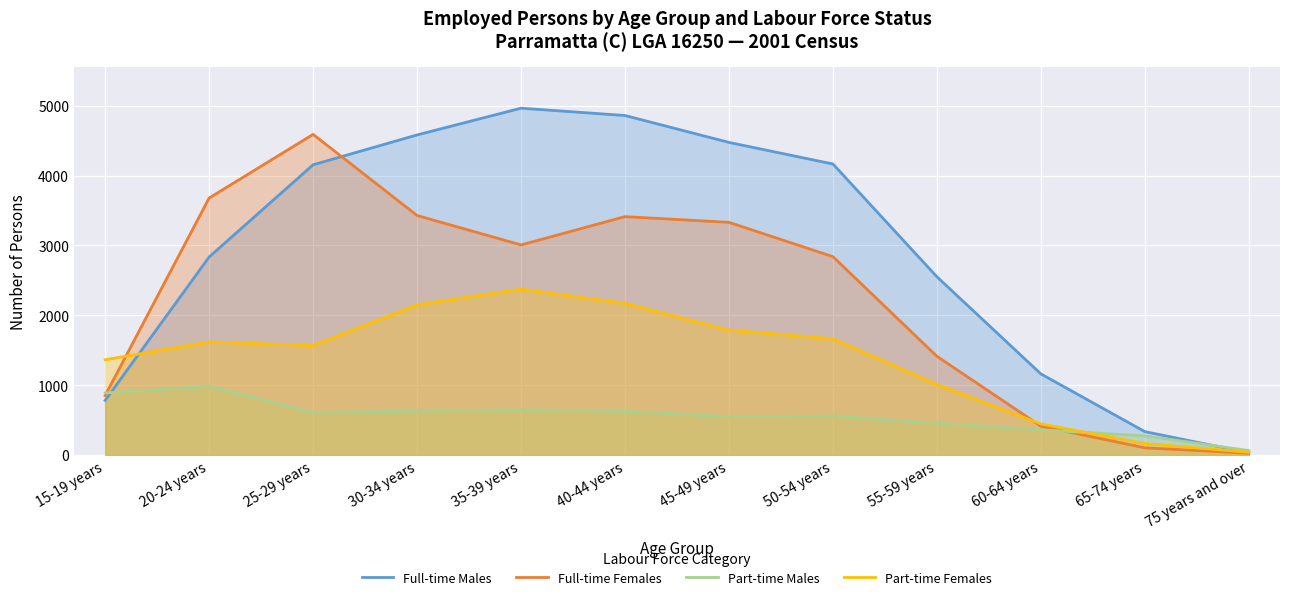

What is the sum of the Part-time Males values at 40-44 years and 75 years and over?

689